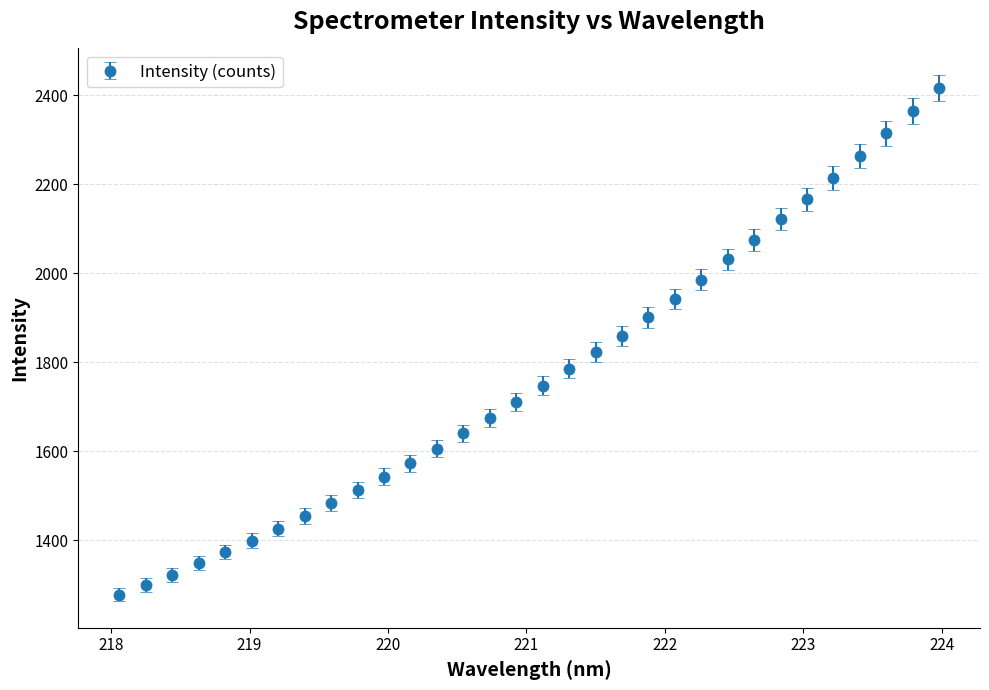

What is the value of the 23rd point from the left?

1985.7